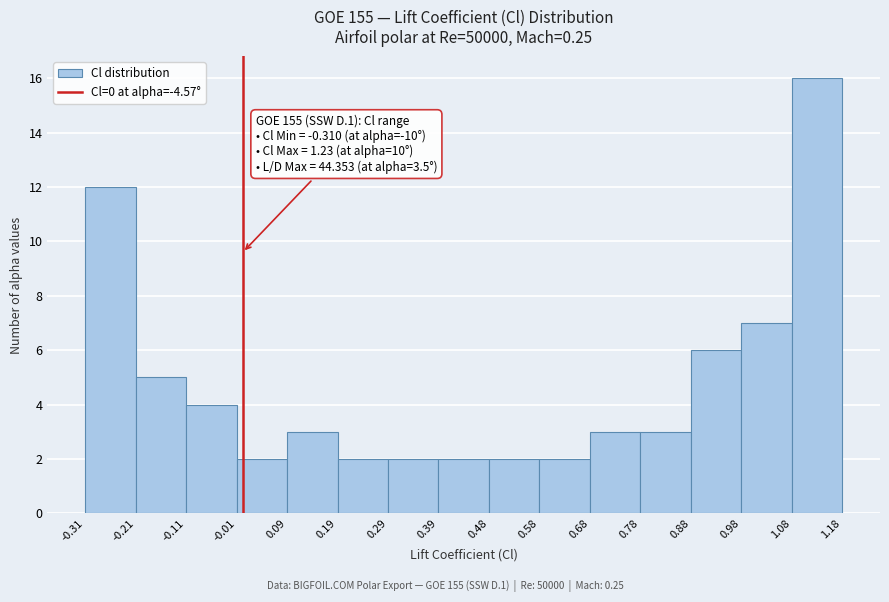

Over which range of the x-axis is the bar tallest?

1.08 to 1.18